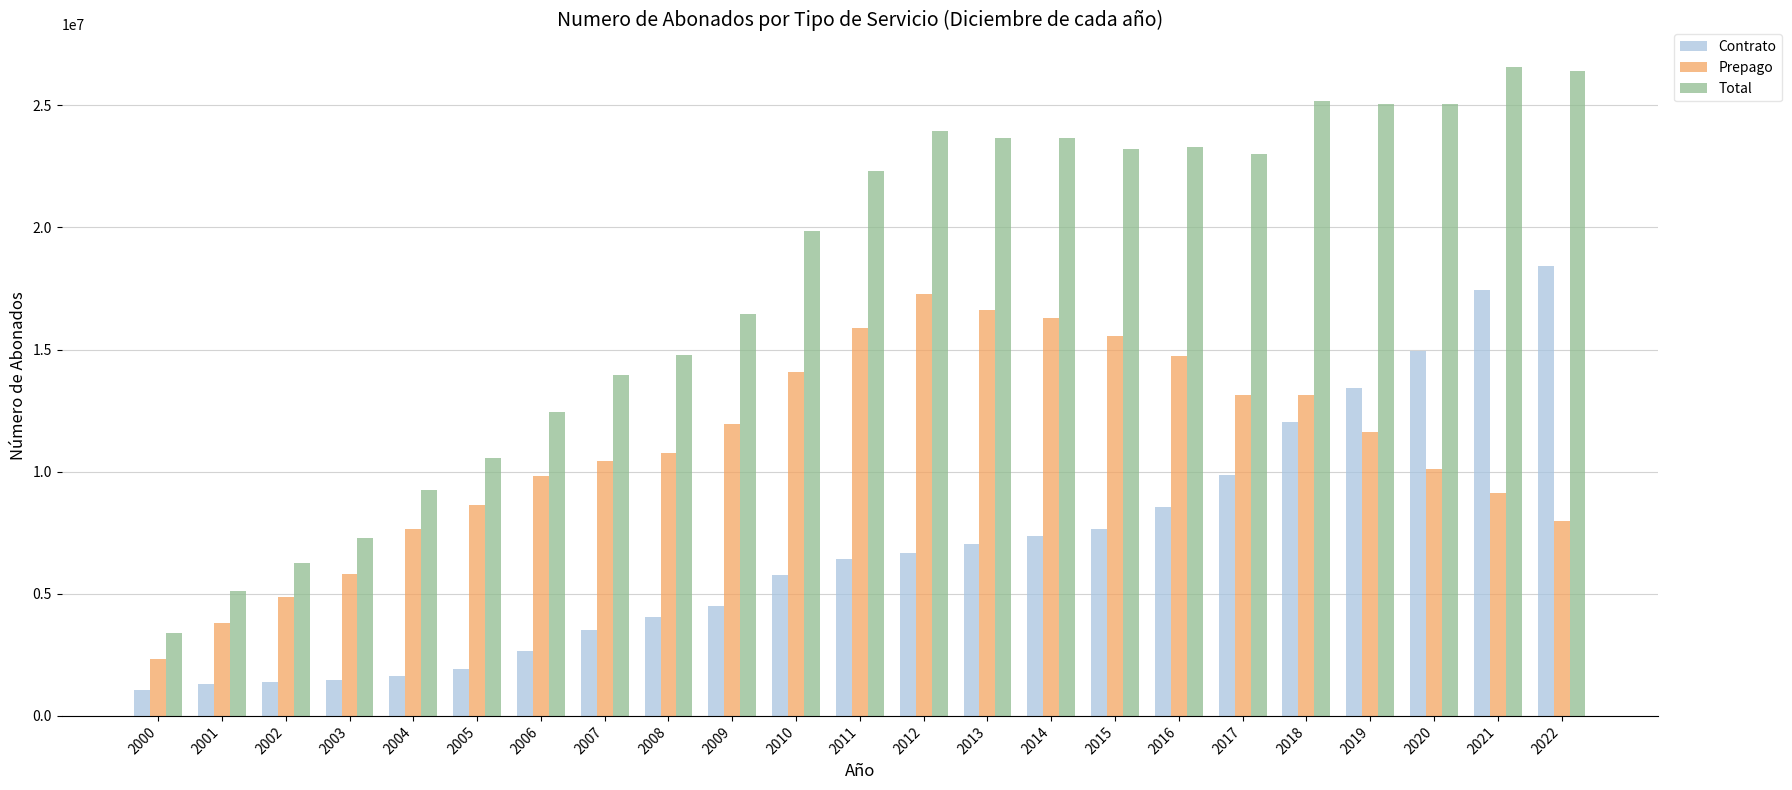

What is the difference between the second highest and second lowest values in the Prepago series?

12820058